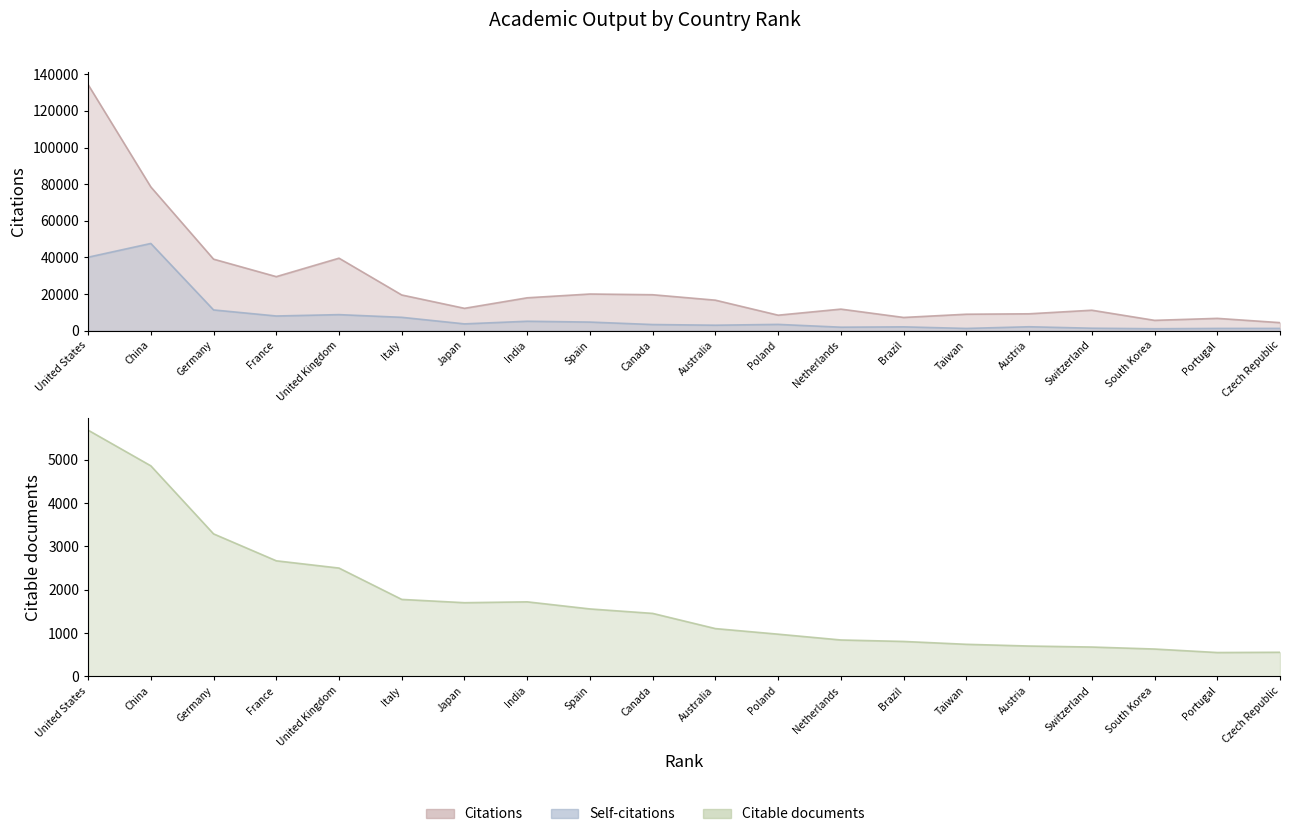

What is the difference between the maximum and minimum values in the Citable documents series?

5137